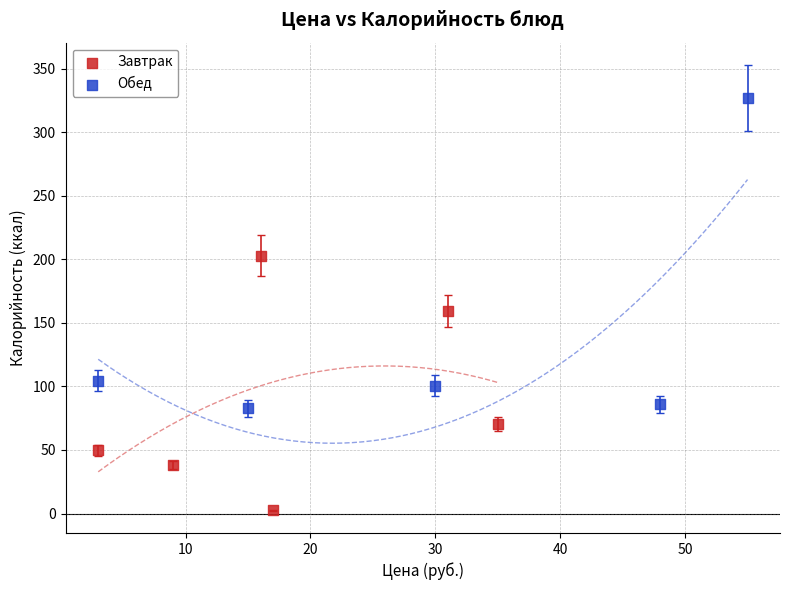

Which series contains the highest Y value?

Обед